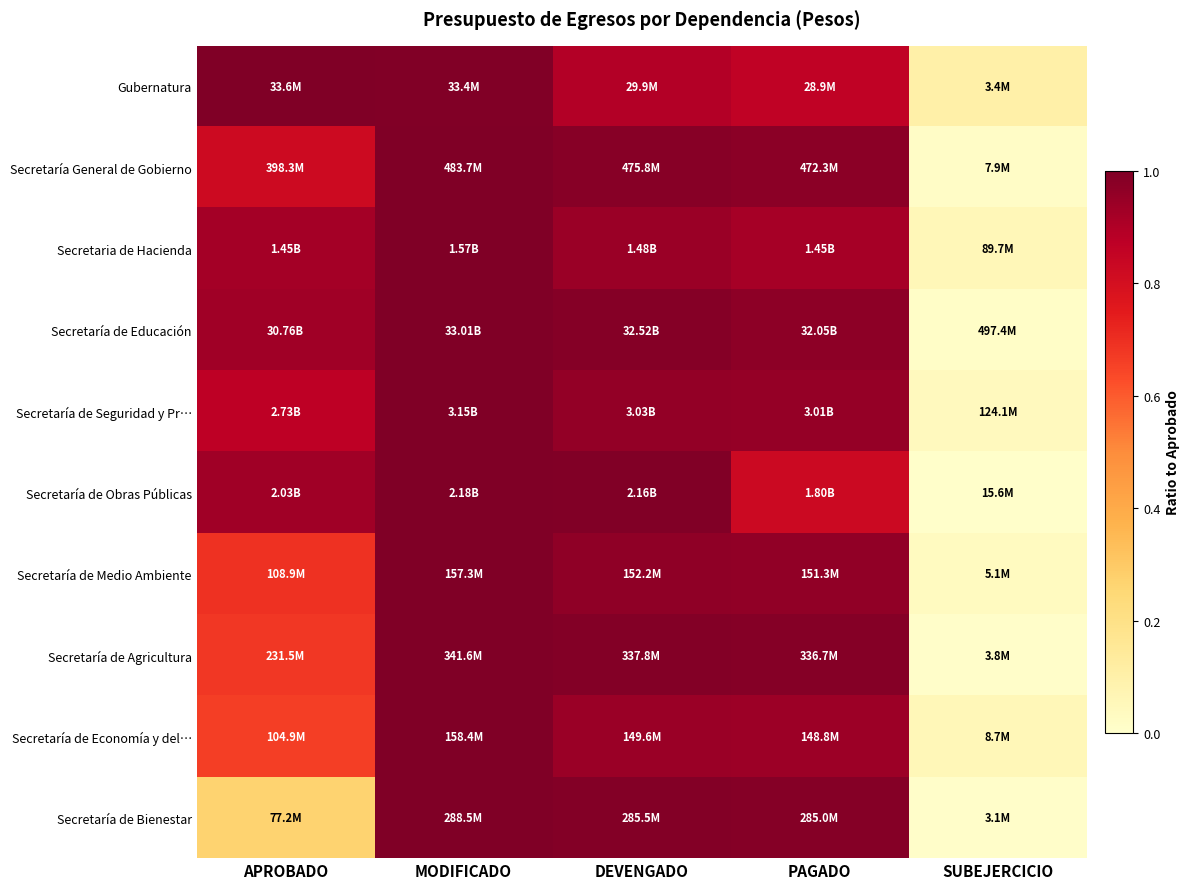

At how many categories does at least one series exceed 0?

5